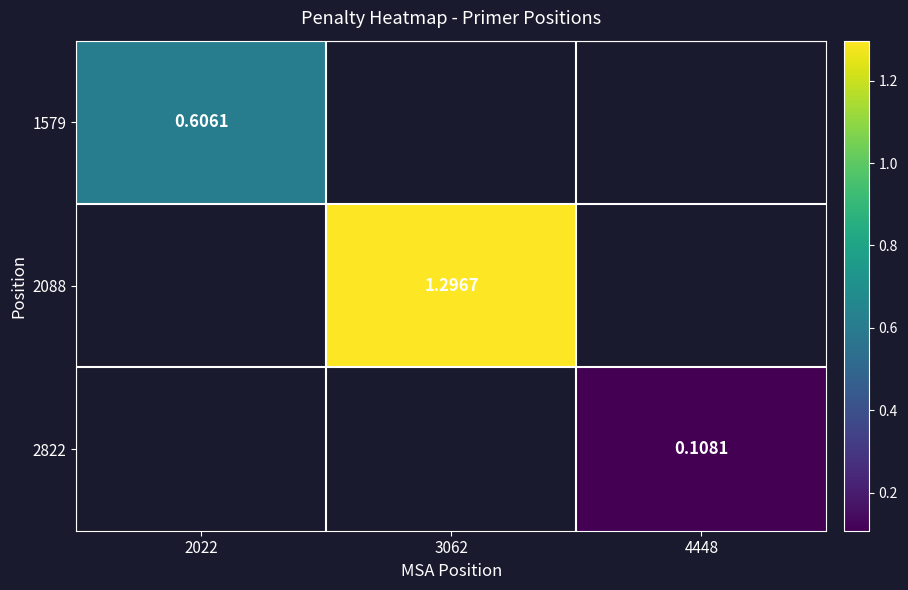

At which label is 1579 closest to 0?

2022